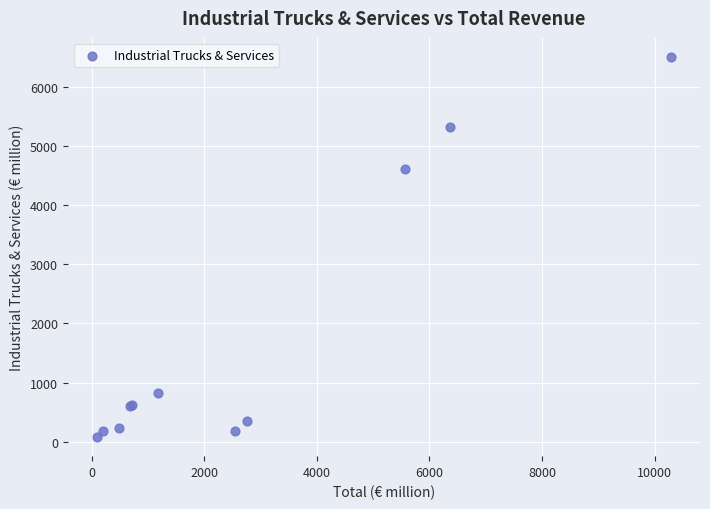

What Y value in the scatter plot is closest to 3290?

4615.9